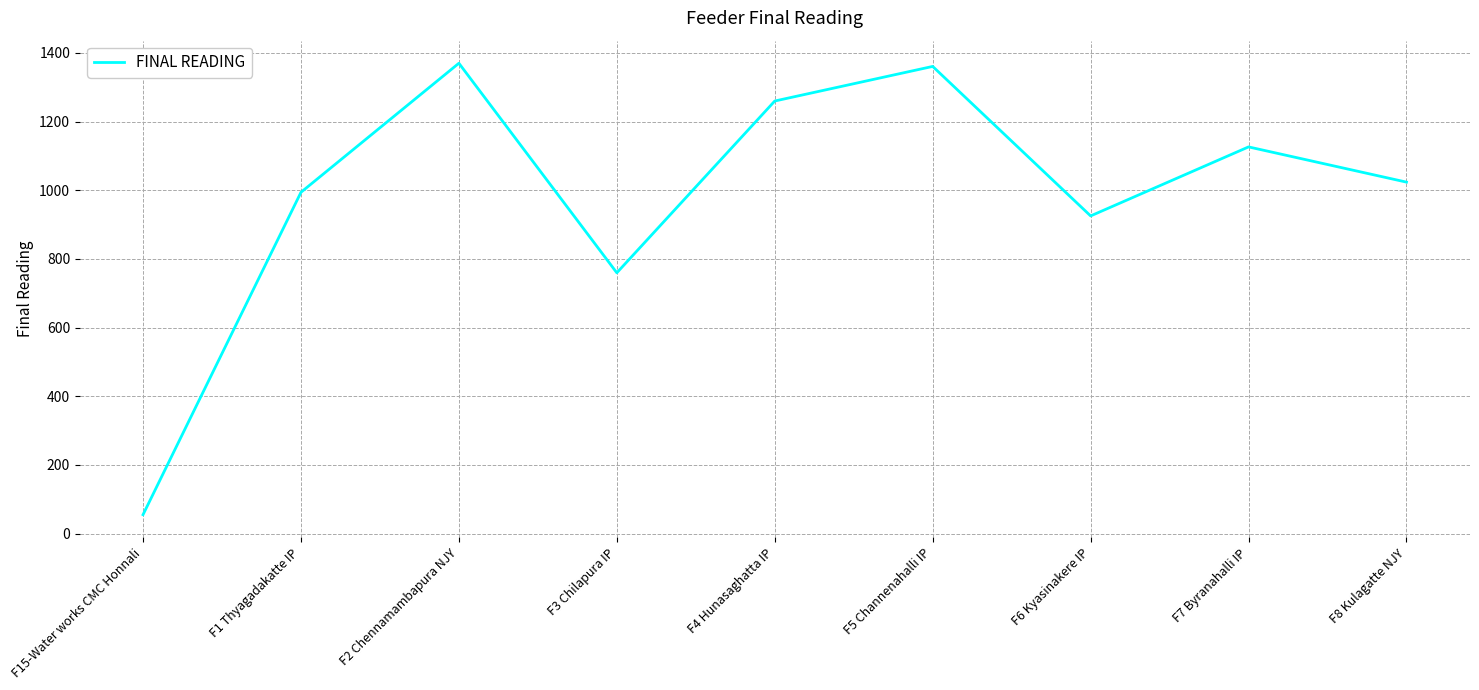

Reading left to right, what are all the values shown in this chart?

F15-Water works CMC Honnali=55.2	F1 Thyagadakatte IP=994.0	F2 Chennamambapura NJY=1369.9	F3 Chilapura IP=759.6	F4 Hunasaghatta IP=1259.9	F5 Channenahalli IP=1360.6	F6 Kyasinakere IP=925.2	F7 Byranahalli IP=1126.2	F8 Kulagatte NJY=1023.7